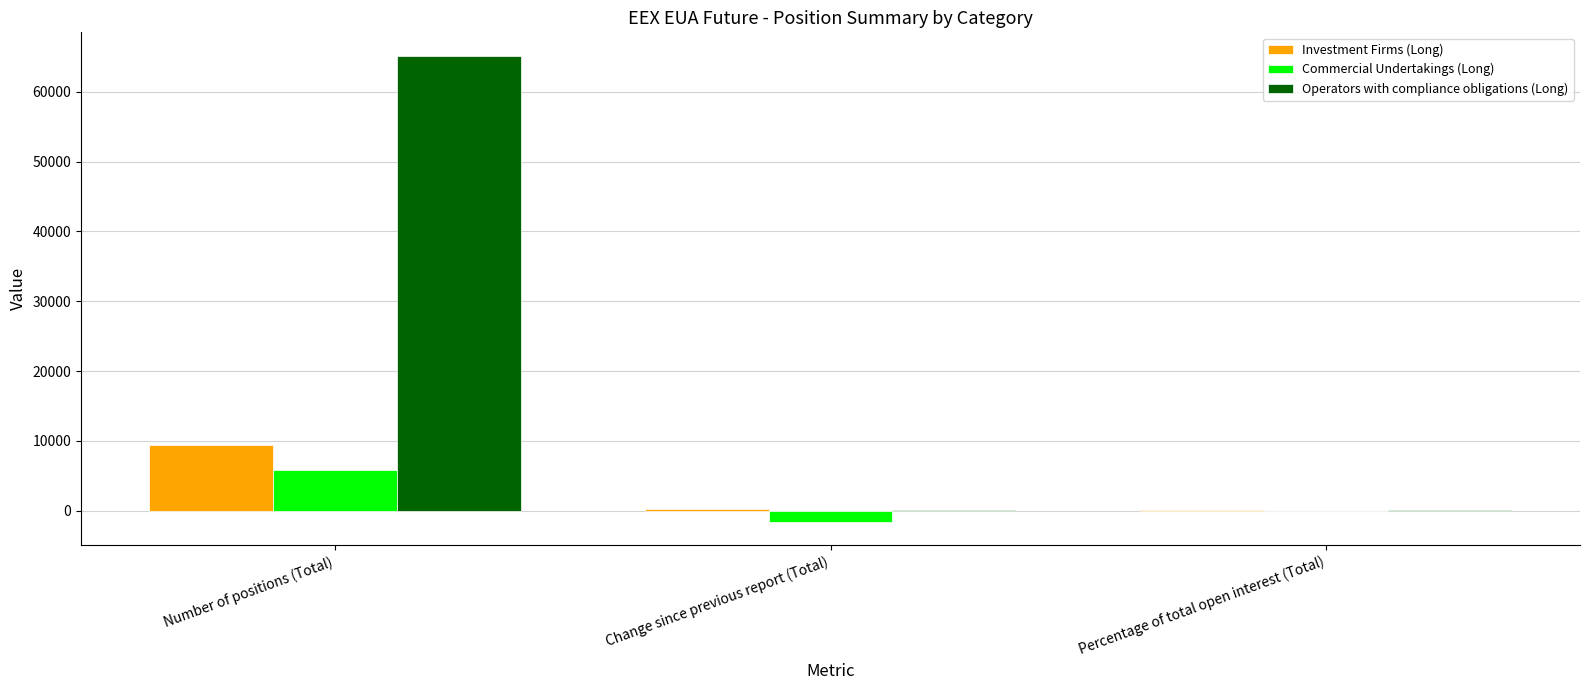

True or false: Operators with compliance obligations (Long) has a value of 65194.0 at Number of positions (Total).

True